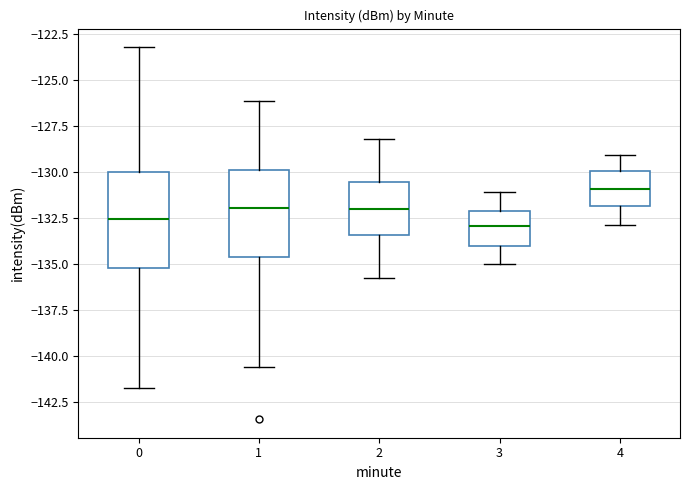

Reading left to right, read every box against the y-axis: the position of its median line, the range the box covers, and the ends of its whiskers. The values are not printed on the chart, so give them approximately, as read against the axis.

0: median -132.5, box -135.0 to -130.0, whiskers -141.5 to -123.0
1: median -132.0, box -134.5 to -130.0, whiskers -140.5 to -126.0
2: median -132.0, box -133.5 to -130.5, whiskers -136.0 to -128.0
3: median -133.0, box -134.0 to -132.0, whiskers -135.0 to -131.0
4: median -131.0, box -132.0 to -130.0, whiskers -133.0 to -129.0